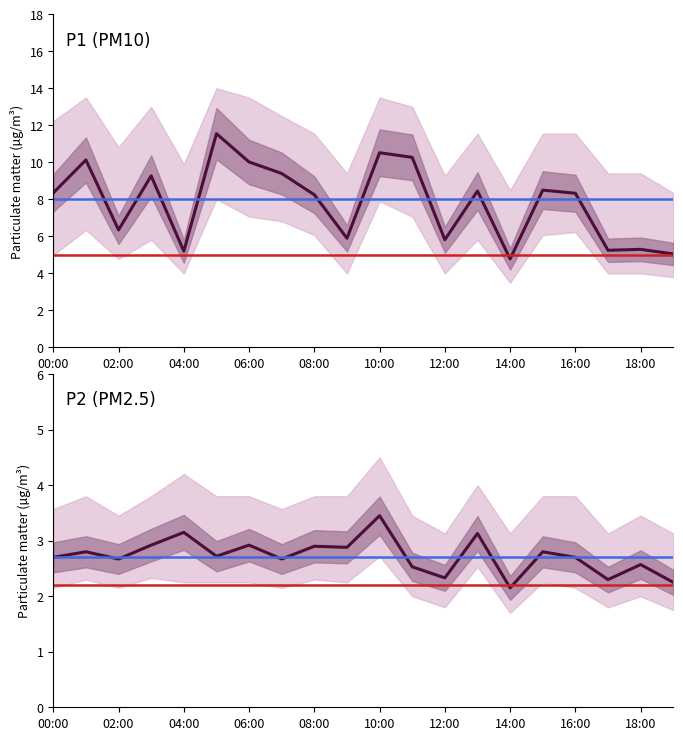

True or false: P2_lower and P1 cross at least once.

False